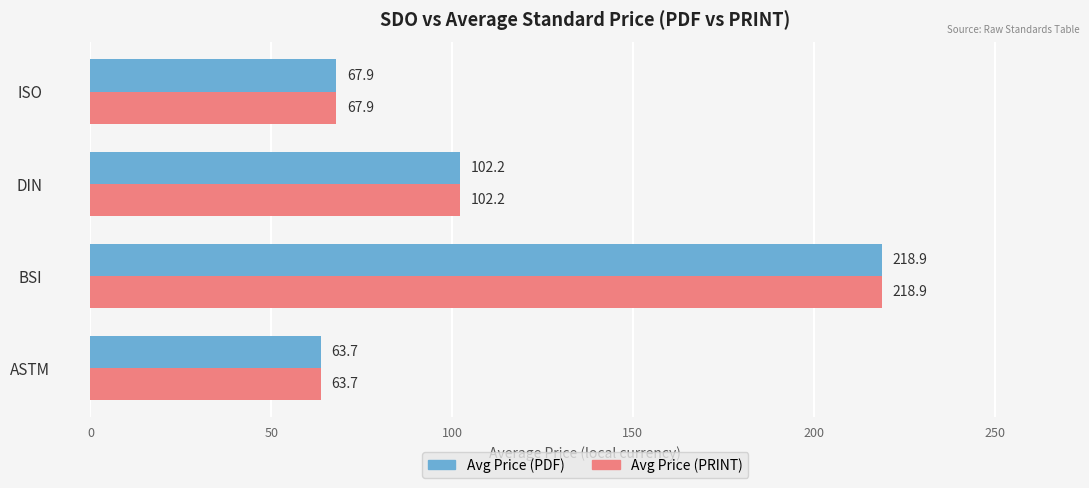

At which label is Avg Price (PDF) closest to 141?

DIN